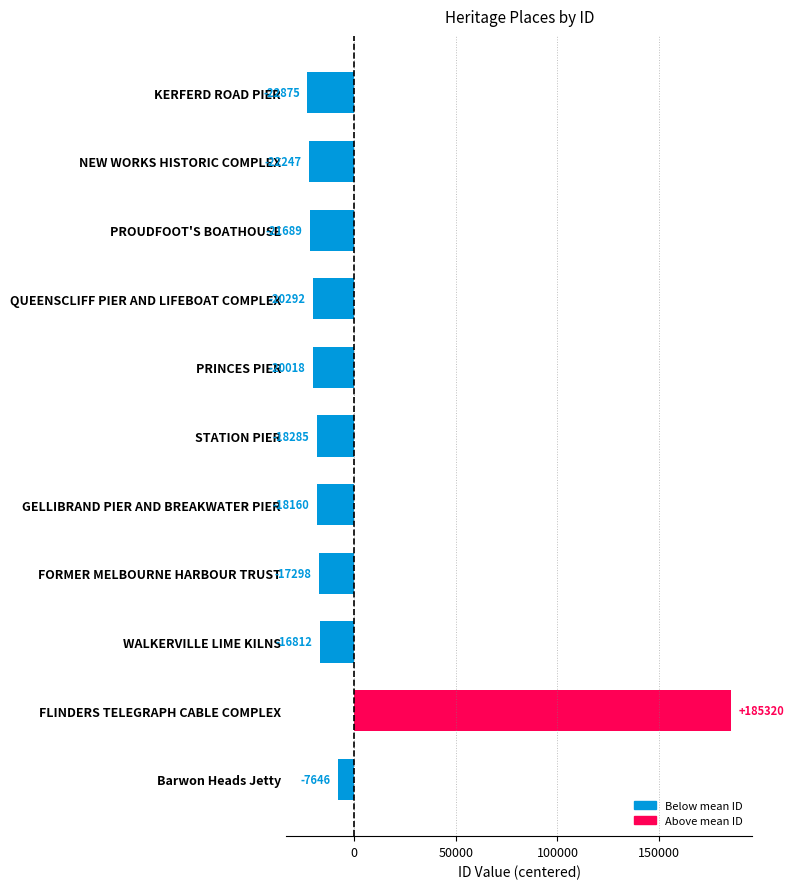

Between PRINCES PIER and NEW WORKS HISTORIC COMPLEX, which is larger?

PRINCES PIER